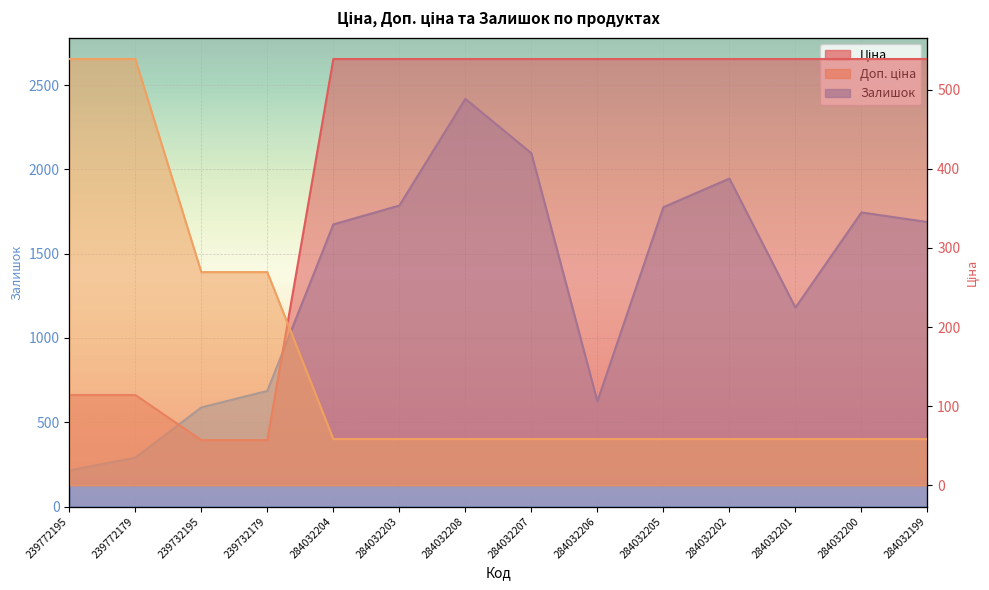

List the labels in order of Ціна value, smallest first.

239732195, 239732179, 239772195, 239772179, 284032204, 284032203, 284032208, 284032207, 284032206, 284032205, 284032202, 284032201, 284032200, 284032199